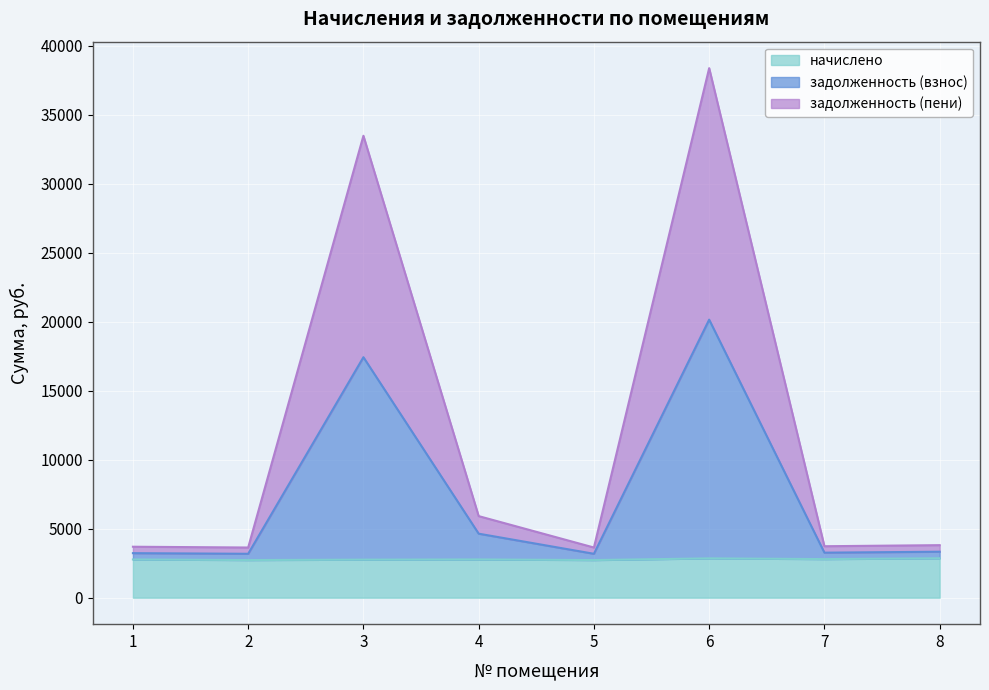

Reading left to right, what are all the values shown in this chart?

начислено: 2770.8	2727.7	2757.9	2772.7	2727.7	2850.2	2797.9	2856.4
задолженность (взнос): 3228.6	3182.3	17431.8	4640.2	3182.3	20156.0	3264.2	3332.4
задолженность (пени): 3694.4	3637.0	33484.7	5913.8	3637.0	38386.9	3730.6	3808.5